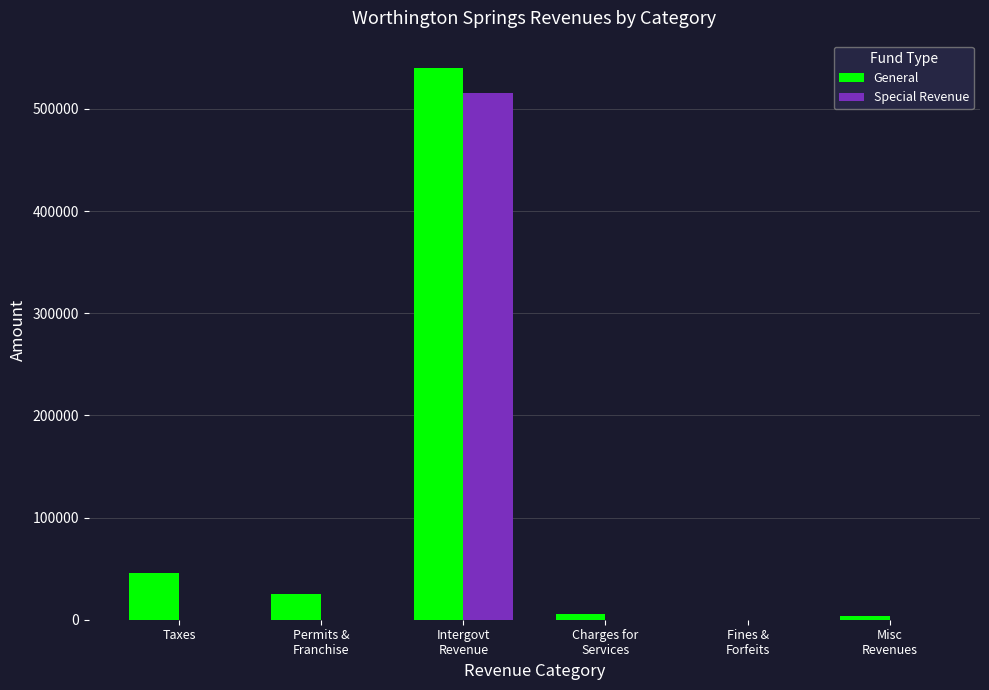

Does the chart contain stacked bars?

No